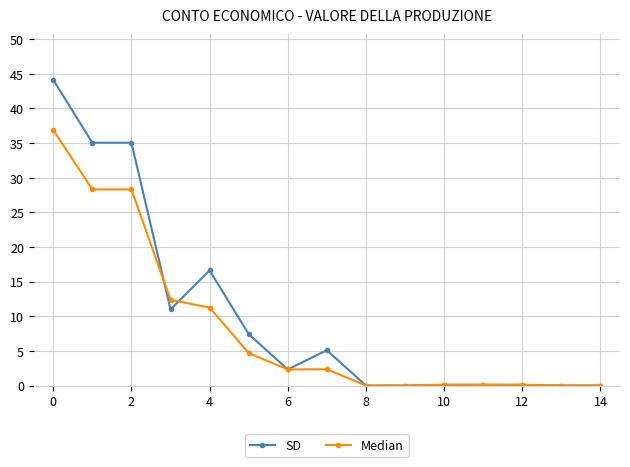

Which series has the largest range (max minus min)?

SD